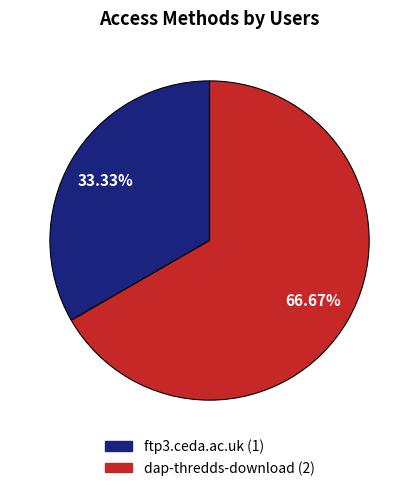

Is there any slice that represents more than half of the pie?

Yes